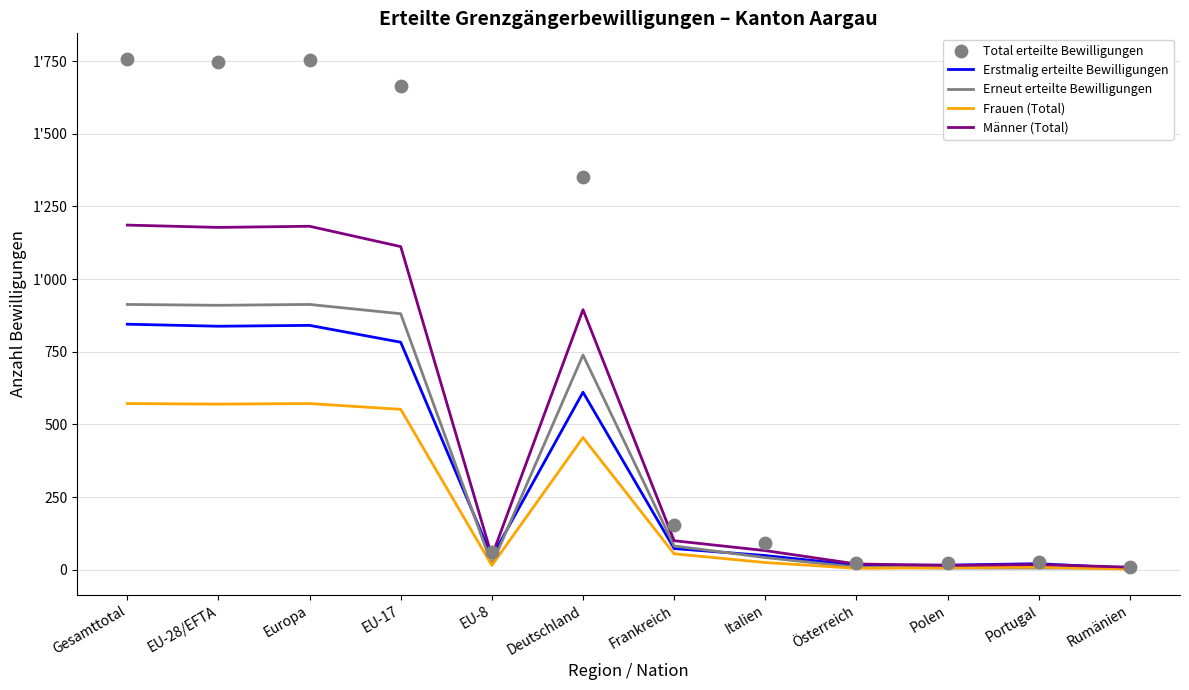

At which category is the sum across all series the highest?

Gesamttotal